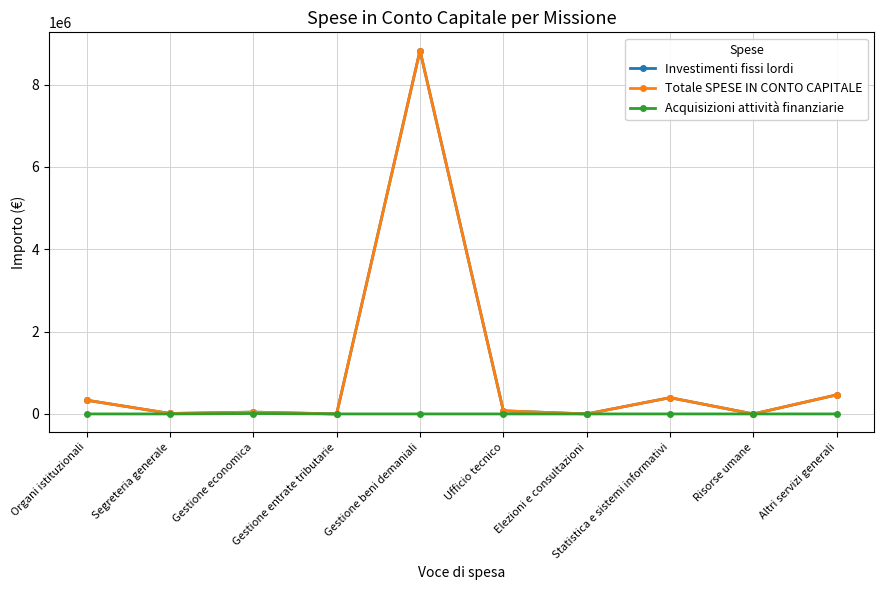

At which category is the sum across all series the highest?

Gestione beni demaniali